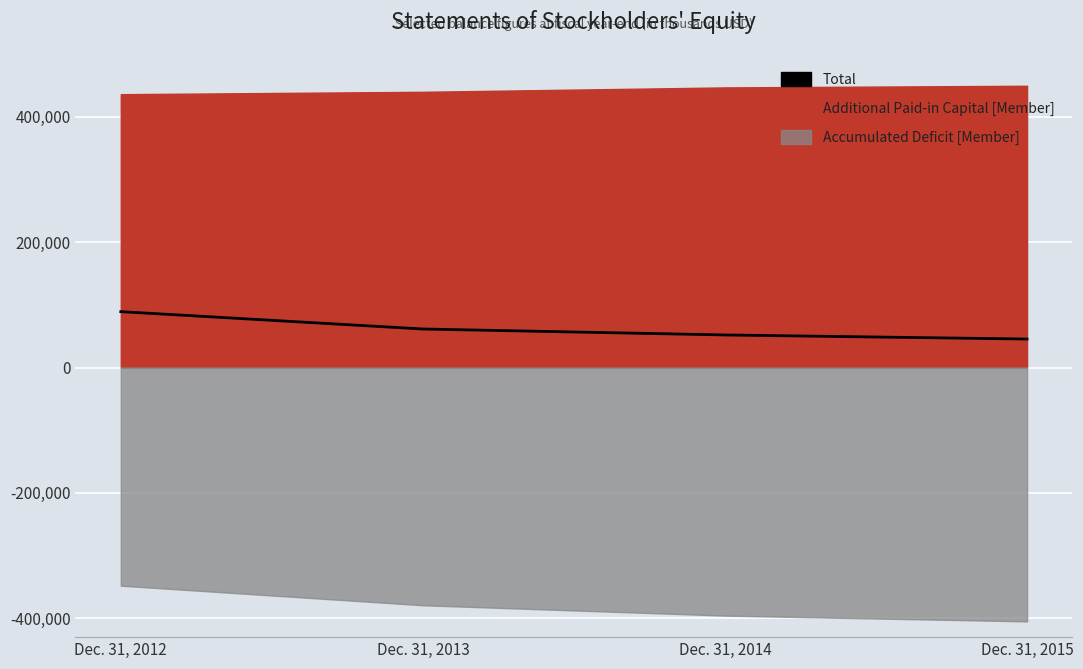

How many data points are less than 61412?

2